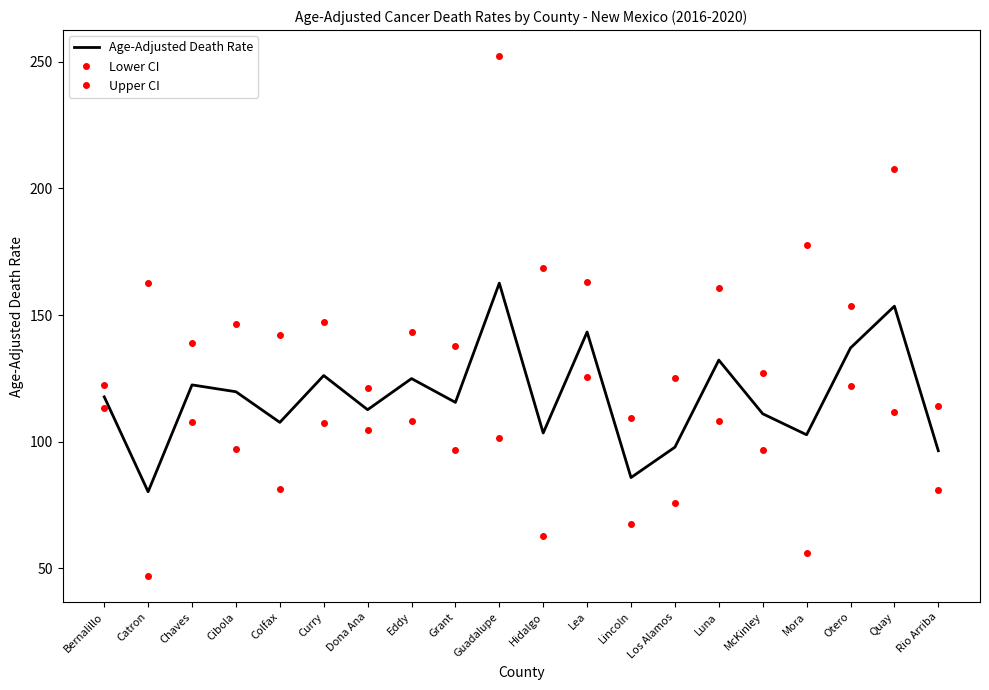

True or false: Upper CI and Lower CI intersect in this chart.

False